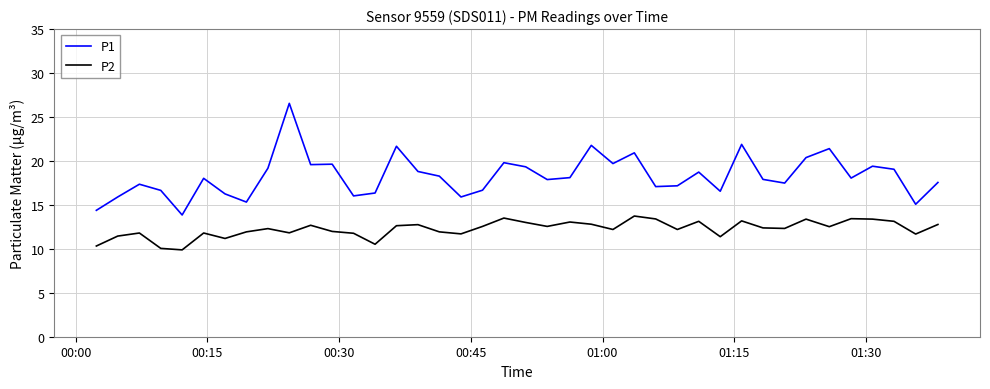

True or false: P2 and P1 cross at least once.

False